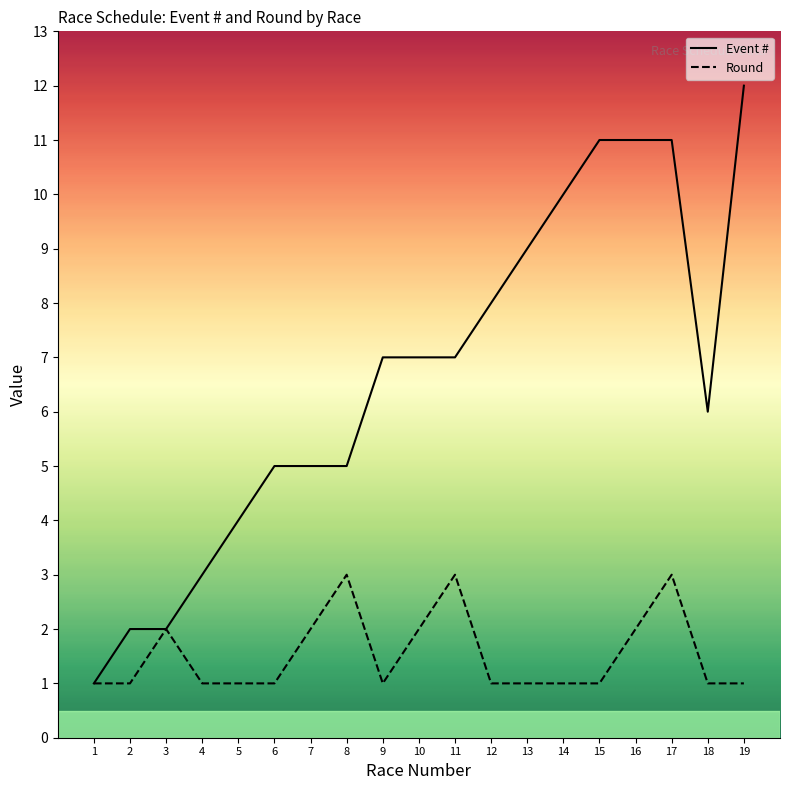

List the series in order of their overall mean, highest first.

Event #, Round